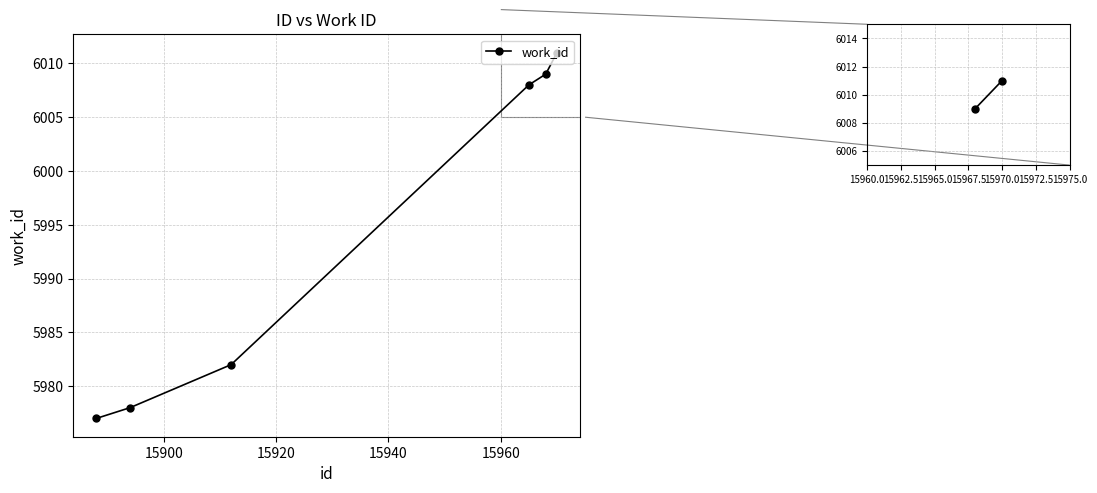

True or false: the data has more than 2 interior local peaks.

False